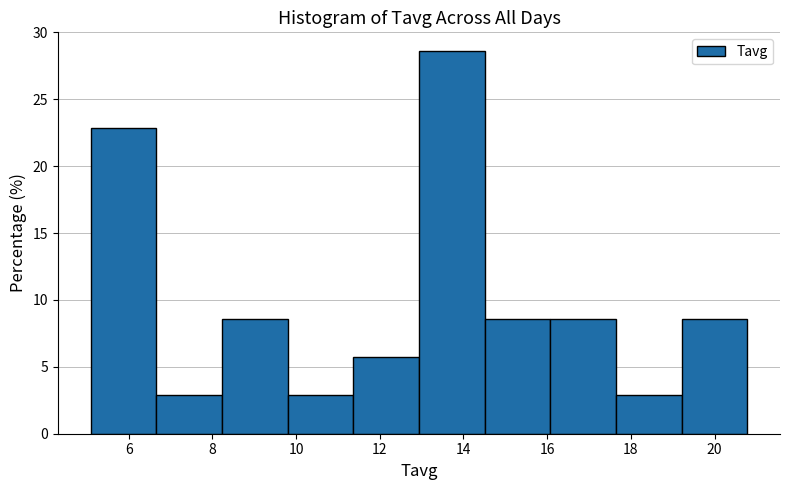

Reading left to right, transcribe this chart: for each bar, give the range it covers on the x-axis and its height. Neither the bar edges nor the heights are printed on the chart, so give them approximately, as read against the axes.

5.0 to 6.6: 23.0
6.6 to 8.2: 3.0
8.2 to 9.8: 8.5
9.8 to 11.4: 3.0
11.4 to 13.0: 5.5
13.0 to 14.6: 28.5
14.6 to 16.0: 8.5
16.0 to 17.6: 8.5
17.6 to 19.2: 3.0
19.2 to 20.8: 8.5